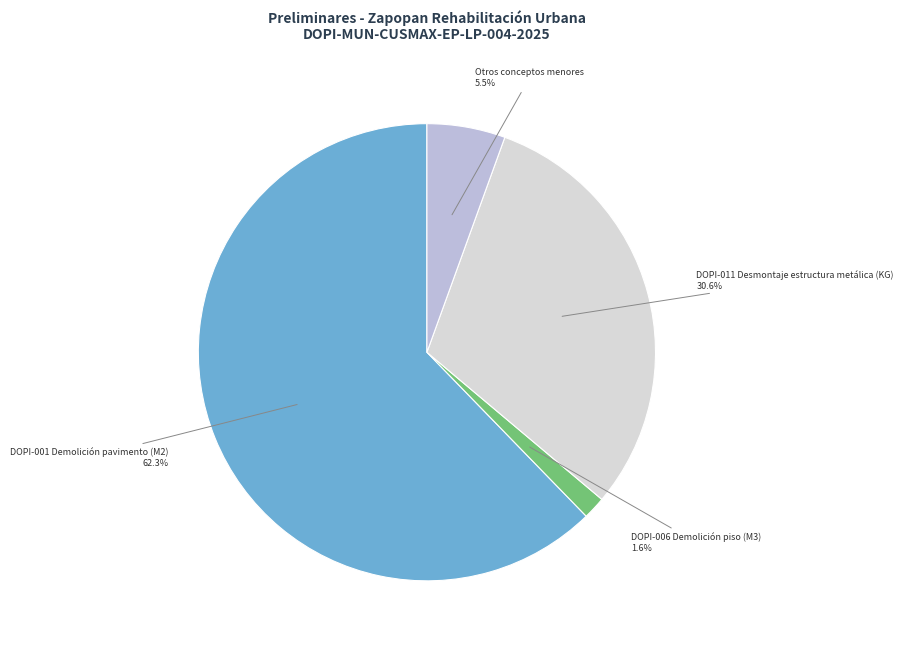

What is the largest slice in the pie chart?

DOPI-001 Demolición pavimento (M2)